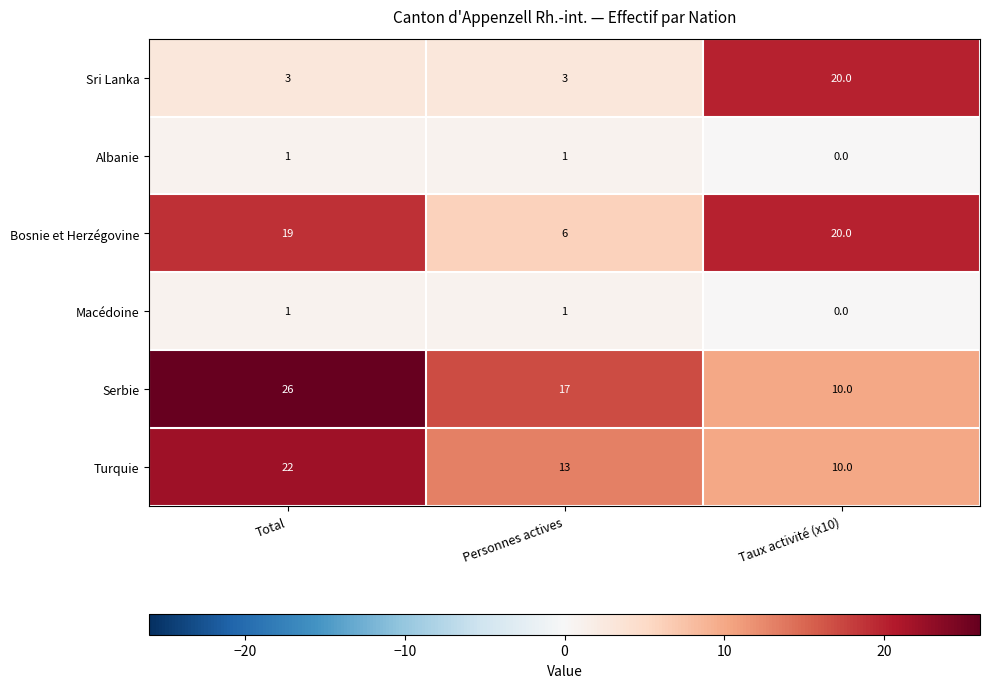

Rank the categories by Serbie value from lowest to highest.

Taux activité (x10), Personnes actives, Total